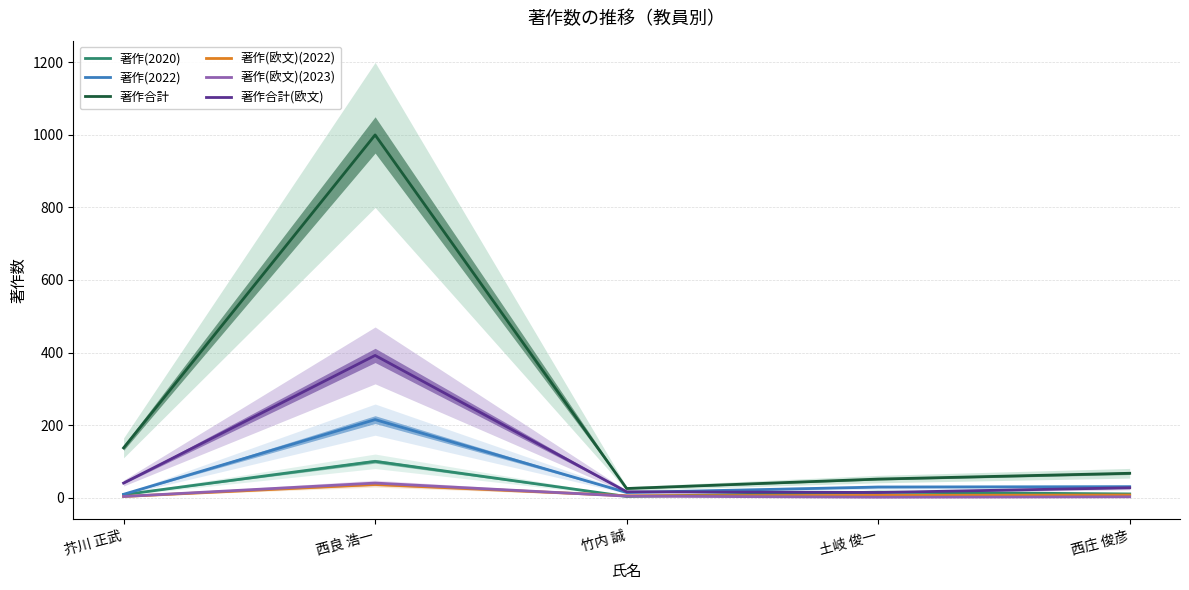

Rank the categories by 著作(欧文)(2023) value from lowest to highest.

土岐 俊一, 西庄 俊彦, 芥川 正武, 竹内 誠, 西良 浩一